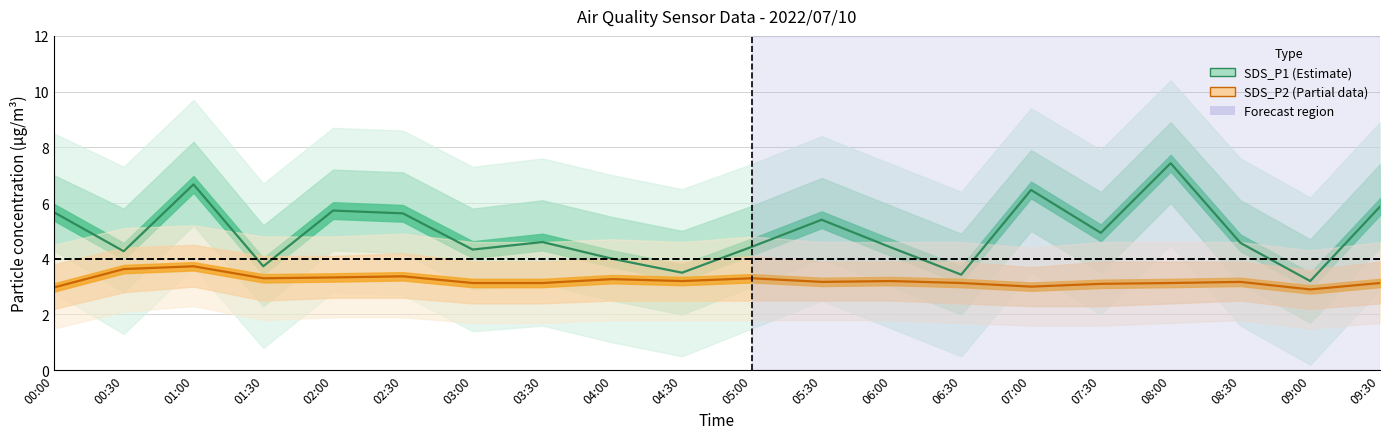

What is the sum of the SDS_P1 values at 08:30 and 00:00?

10.2